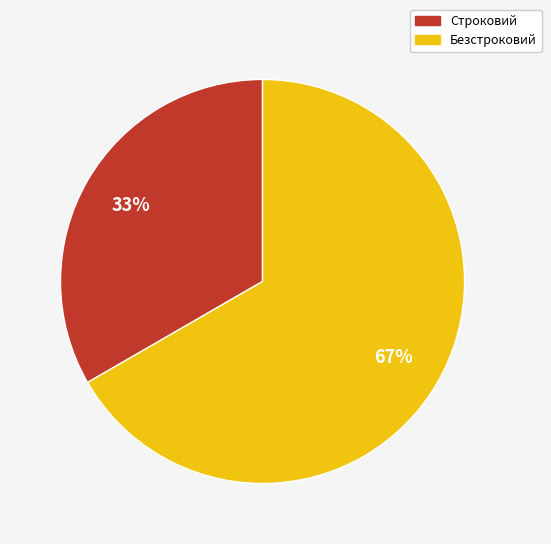

Rank the categories by value from lowest to highest.

Строковий, Безстроковий